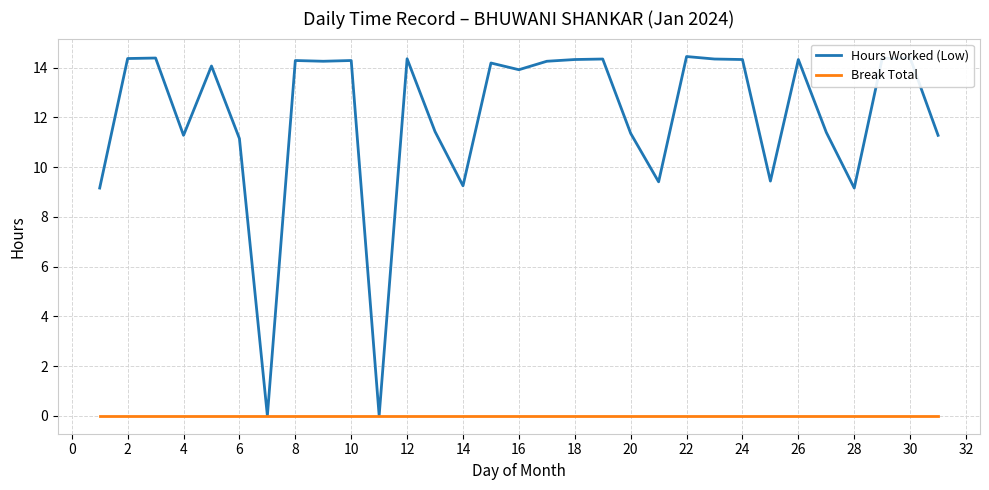

Rank the series by their maximum value, from lowest to highest.

Break Total, Hours Worked (Low)